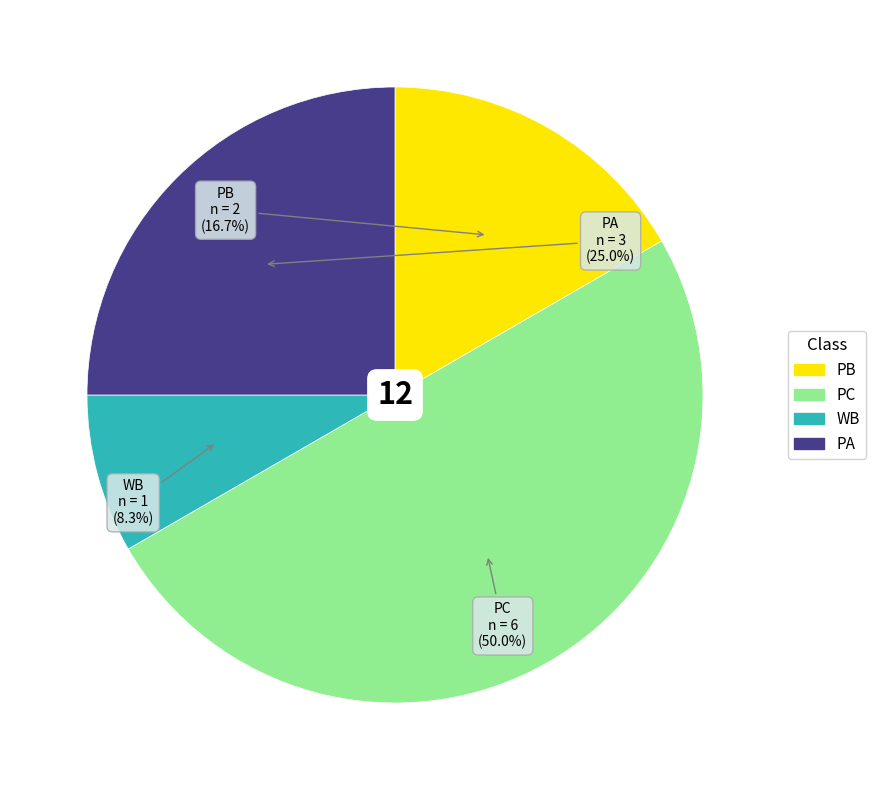

What is the total percentage of PA and PC?

75.0%